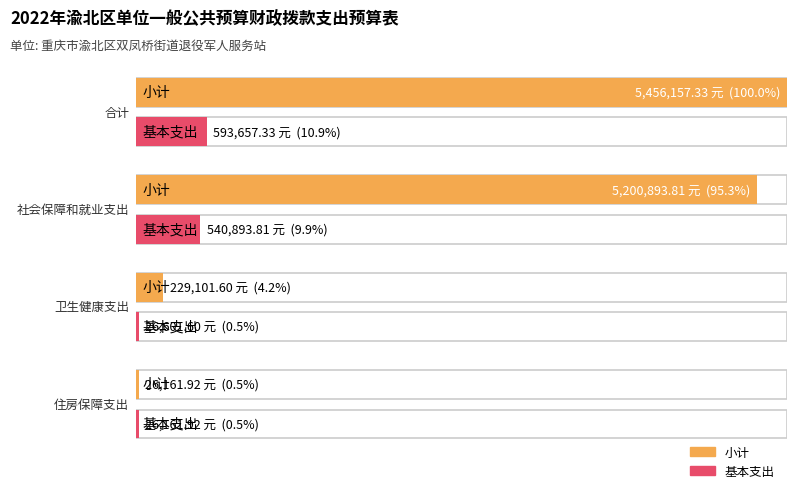

What is the lowest value of the 小计 series?

26161.9